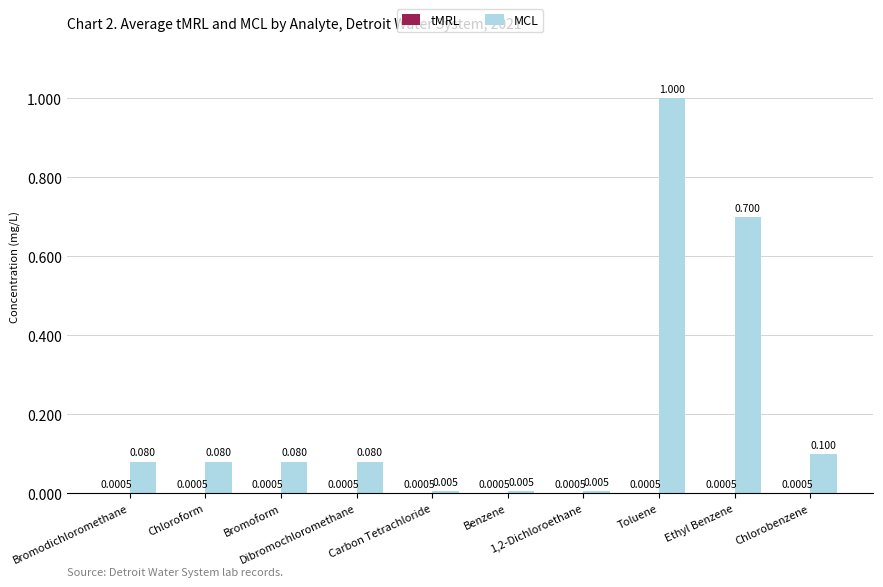

Which series has the largest total across all categories?

MCL